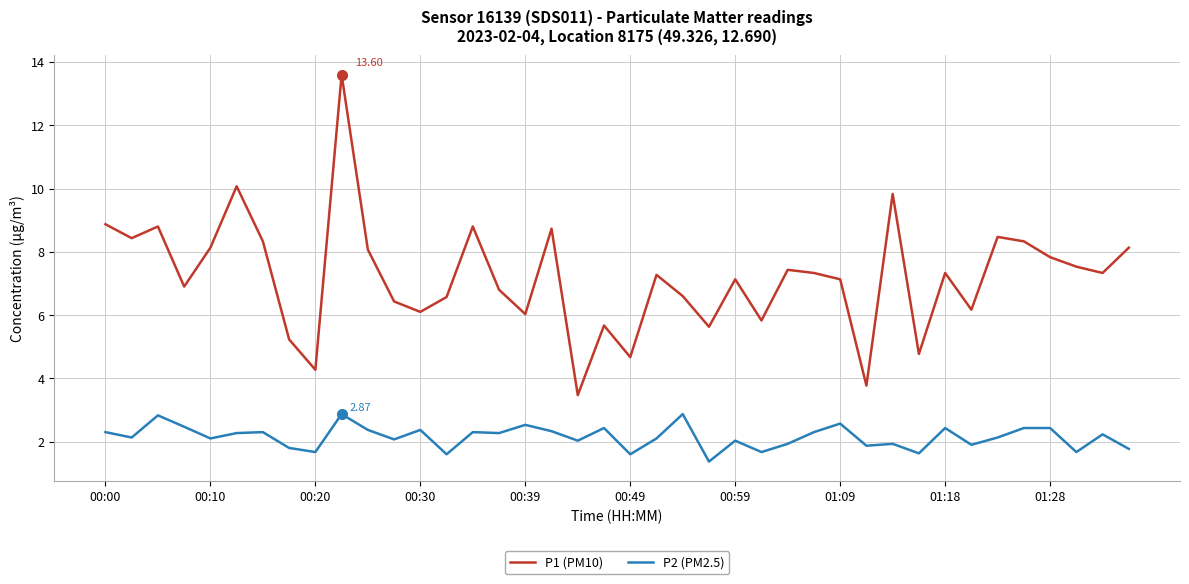

What is the maximum value for P1 (PM10)?

13.6